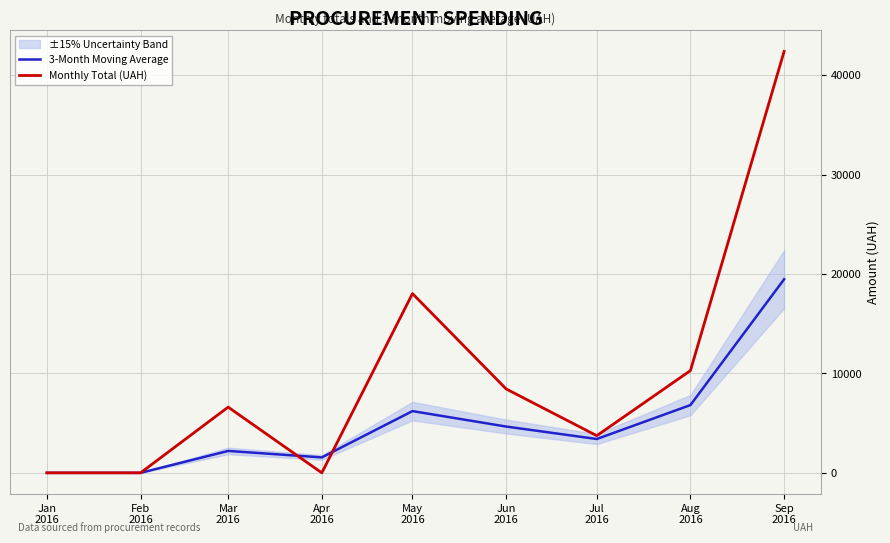

Which series has the largest total across all categories?

Monthly Total (UAH)